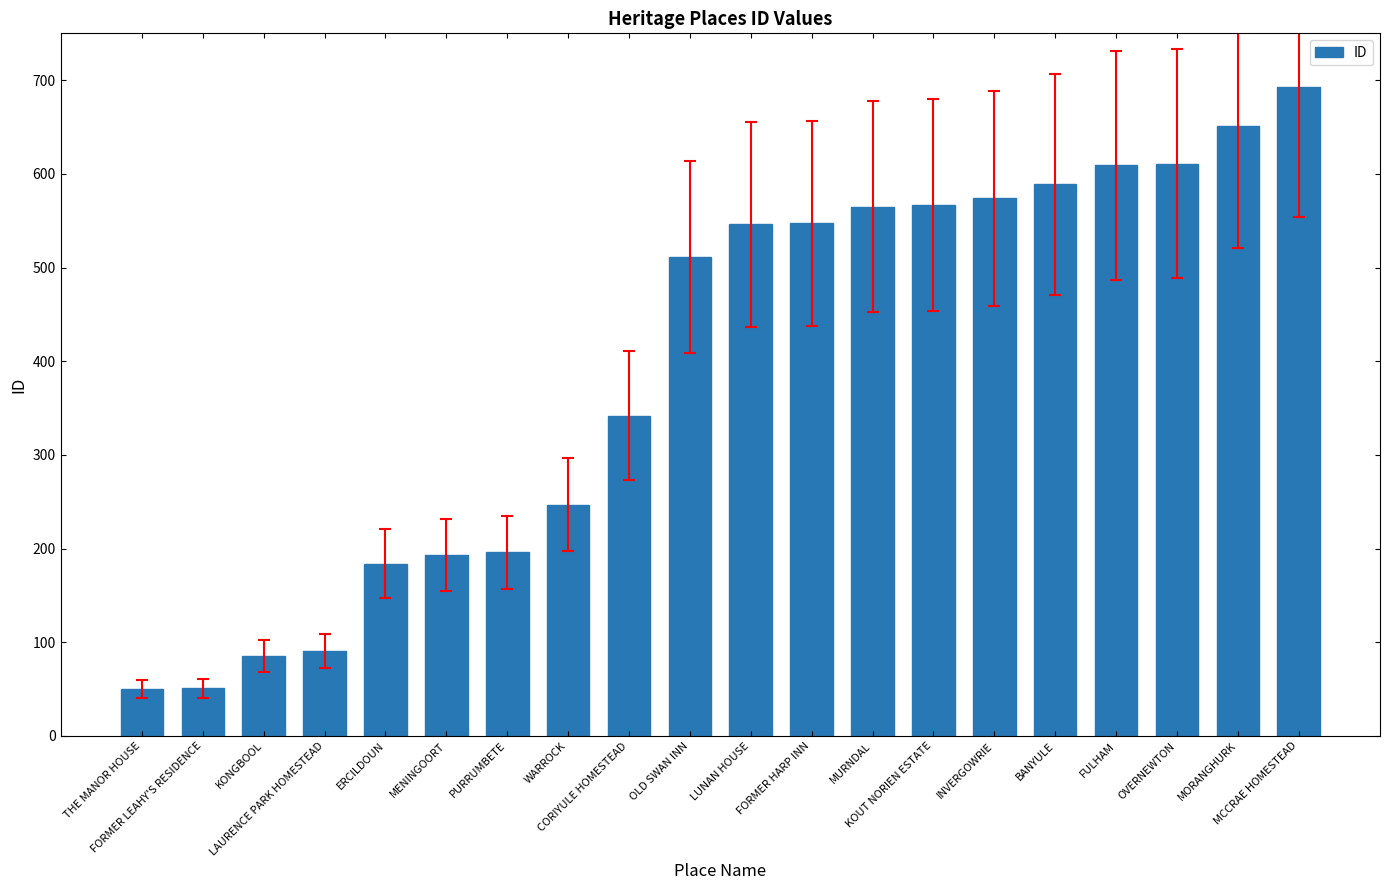

Is it true that the value at MCCRAE HOMESTEAD is 693?

True